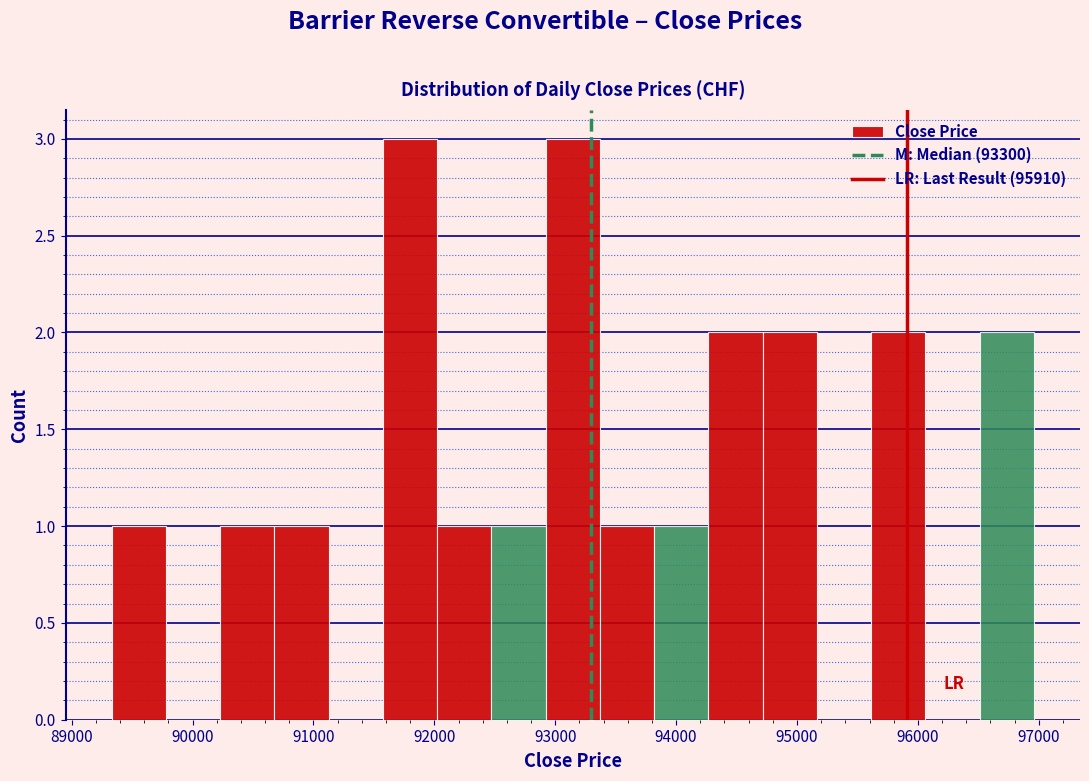

Reading left to right, list every bar in this chart as the range it spans on the x-axis followed by its height. Neither the bar edges nor the heights are printed on the chart, so give them approximately, as read against the axes.

89300 to 89800: 1
89800 to 90200: 0
90200 to 90700: 1
90700 to 91100: 1
91100 to 91600: 0
91600 to 92000: 3
92000 to 92500: 1
92500 to 92900: 1
92900 to 93400: 3
93400 to 93800: 1
93800 to 94300: 1
94300 to 94700: 2
94700 to 95200: 2
95200 to 95600: 0
95600 to 96100: 2
96100 to 96500: 0
96500 to 97000: 2